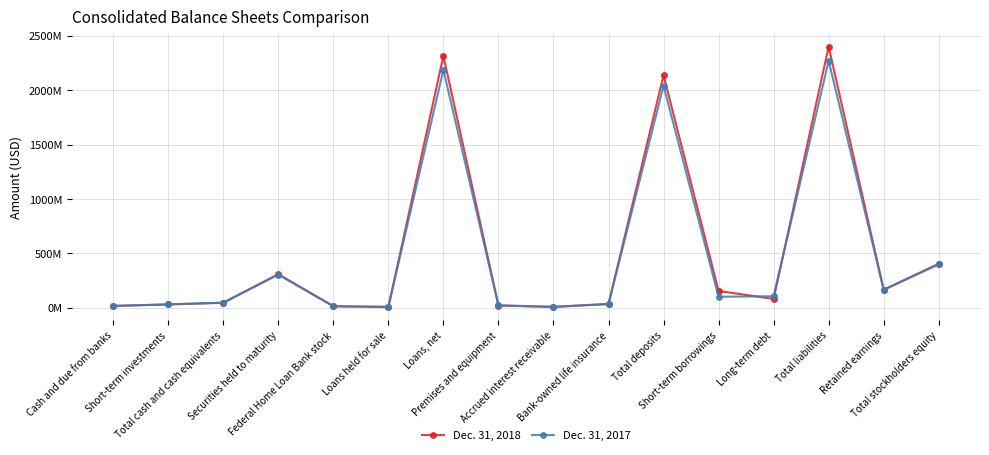

What are all the series names shown in the legend?

Dec. 31, 2018, Dec. 31, 2017